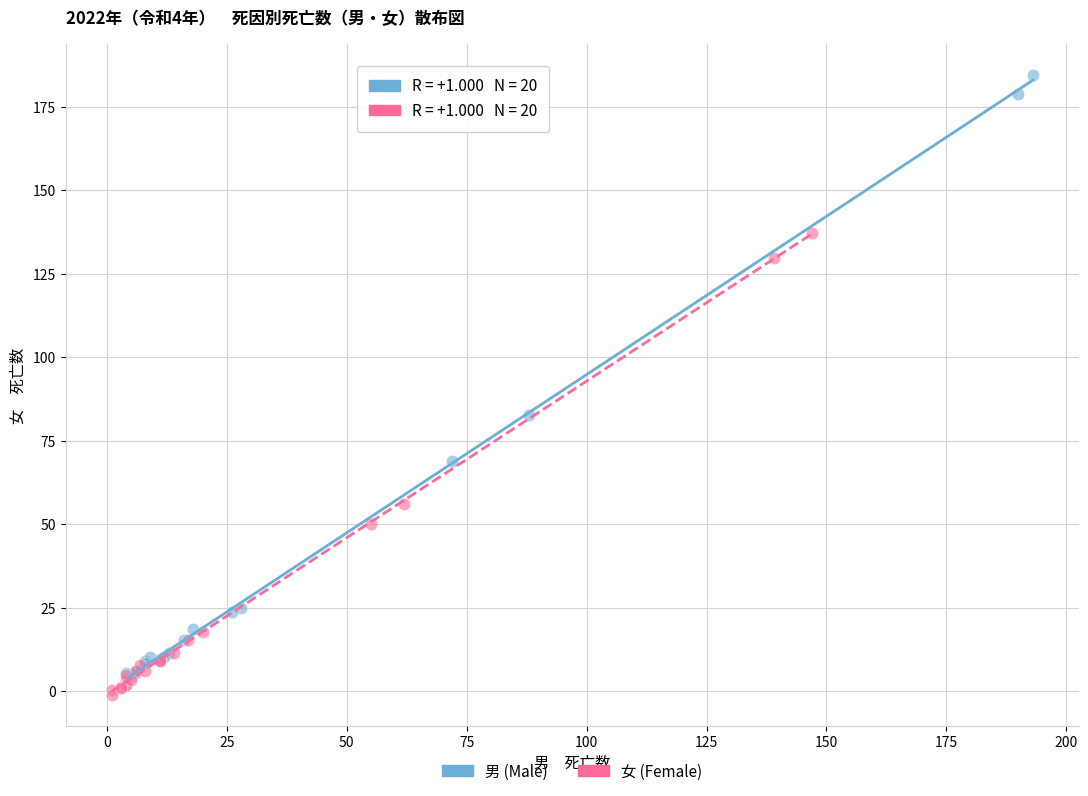

Which series has the largest Y range (max minus min)?

男 (Male)